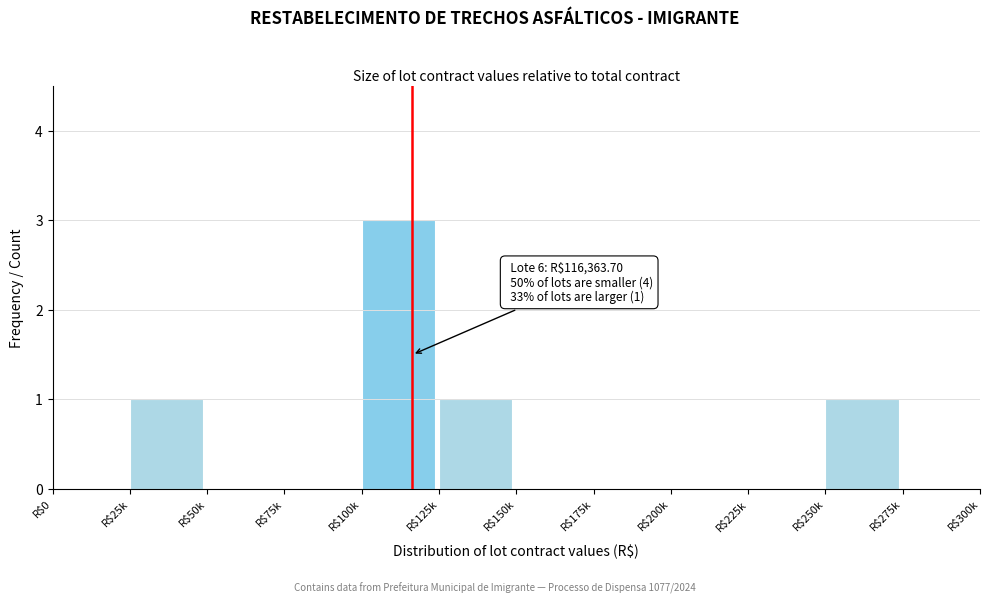

Is it true that the value at R$150k is 0?

True